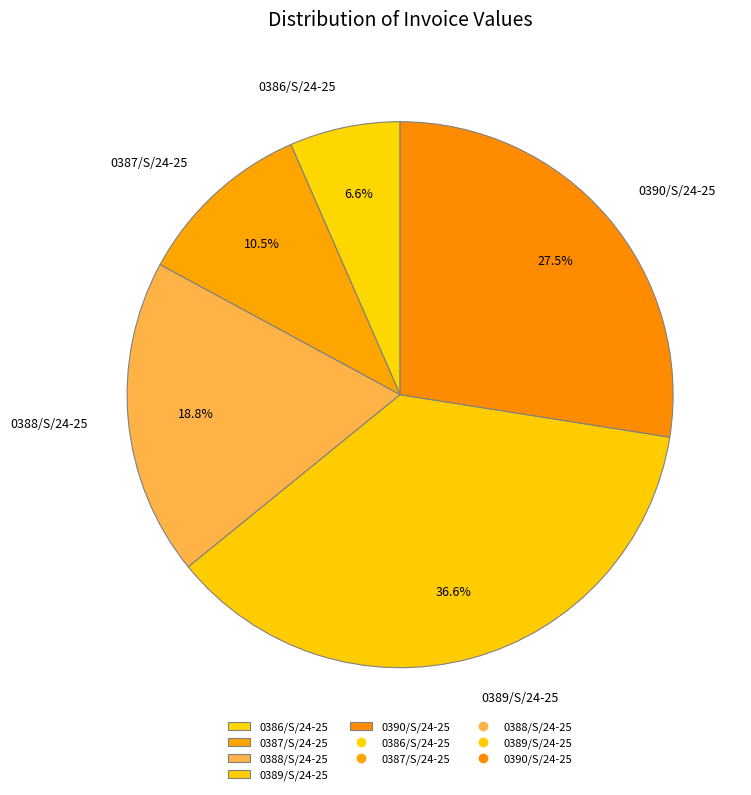

True or false: 0388/S/24-25 accounts for 11% of the total.

False